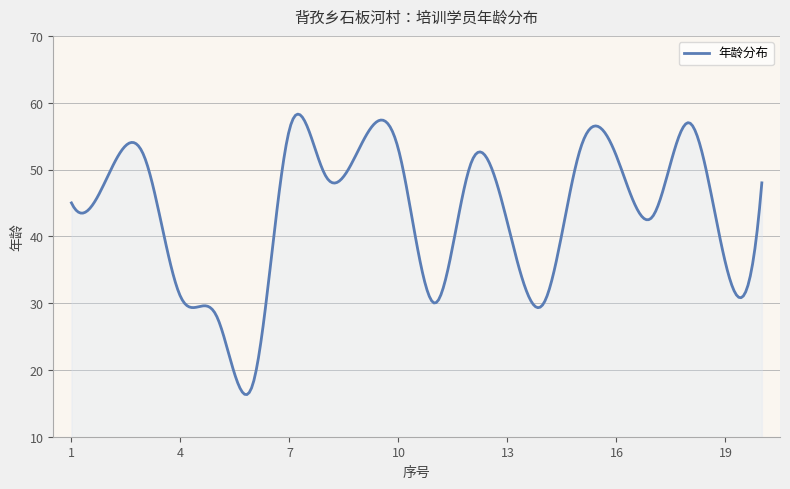

What is the greatest value displayed?

58.3